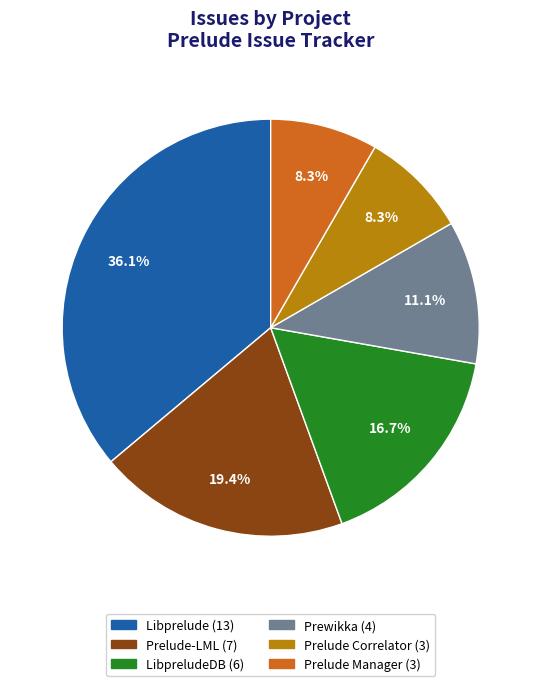

Does any single category account for the majority?

No